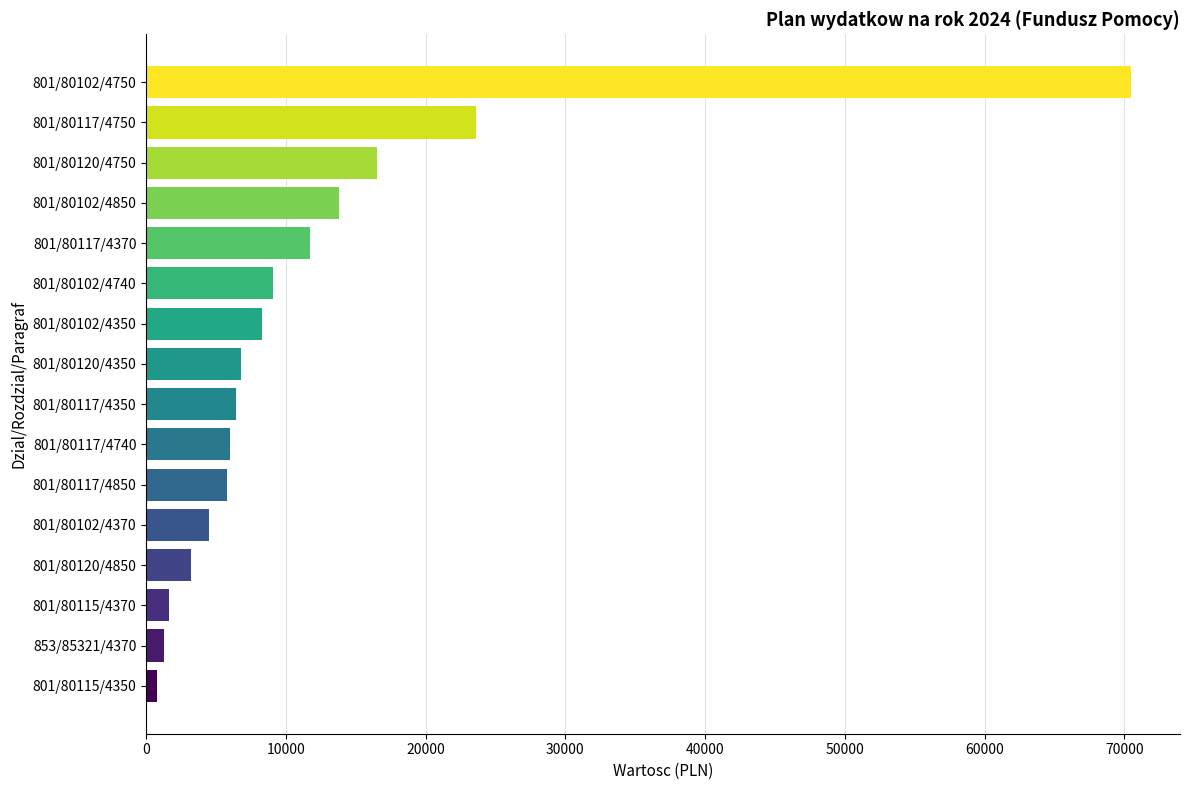

What is the sum of all values?

189900.6